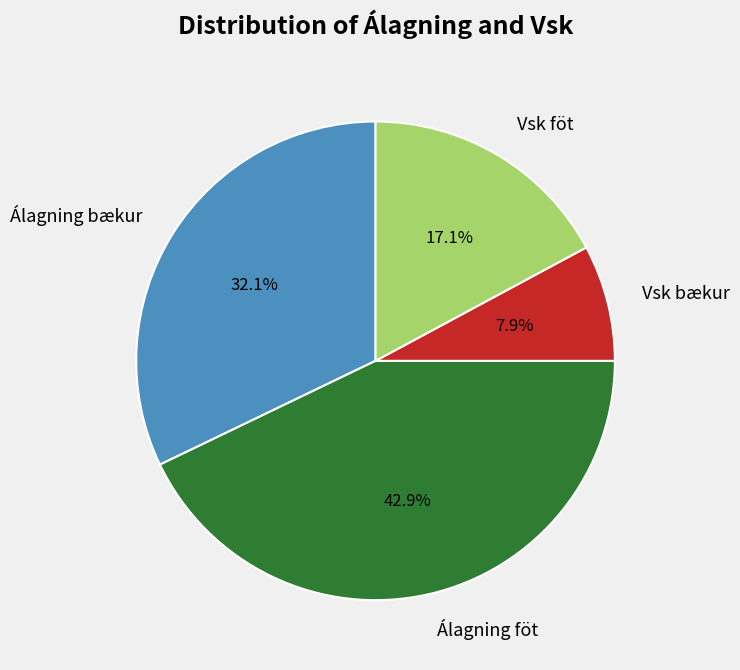

What percentage is NOT represented by Álagning föt?

57.1%